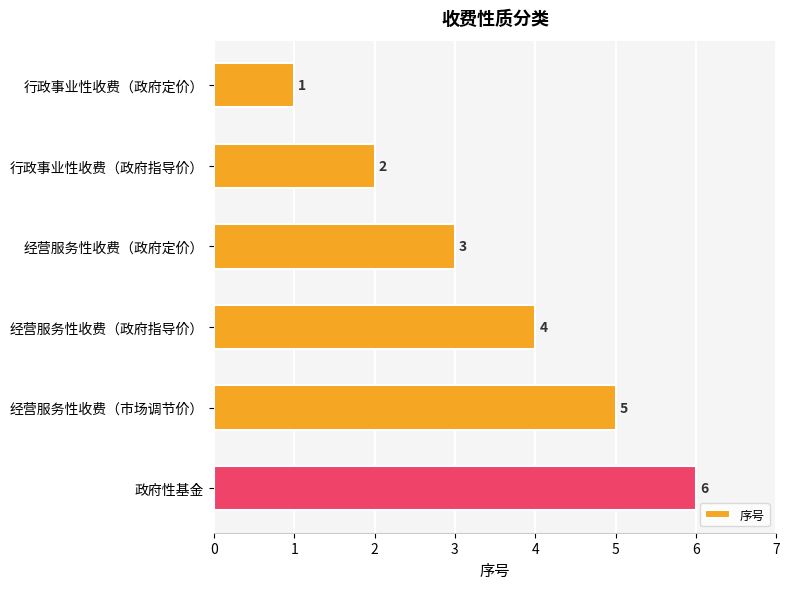

What is the value of the 6th bar from the top?

6